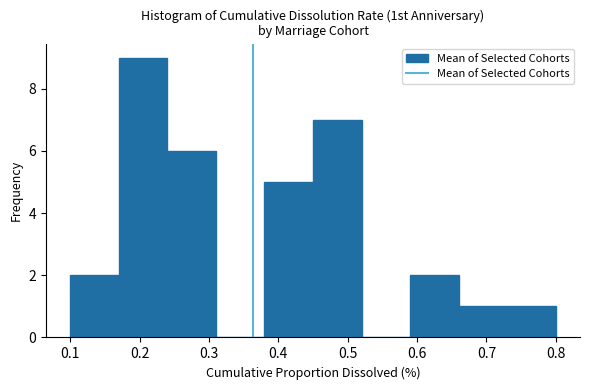

Reading left to right, transcribe this chart: for each bar, give the range it covers on the x-axis and its height. The values are not printed on the chart, so give them approximately, as read against the axis.

0.10 to 0.17: 2
0.17 to 0.24: 9
0.24 to 0.31: 6
0.31 to 0.38: 0
0.38 to 0.45: 5
0.45 to 0.52: 7
0.52 to 0.59: 0
0.59 to 0.66: 2
0.66 to 0.73: 1
0.73 to 0.80: 1